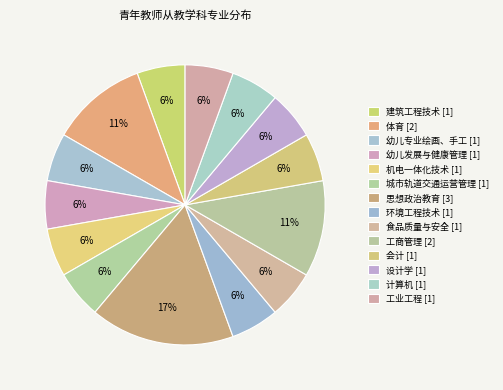

What percentage is the 会计 slice, to the nearest percent?

6%